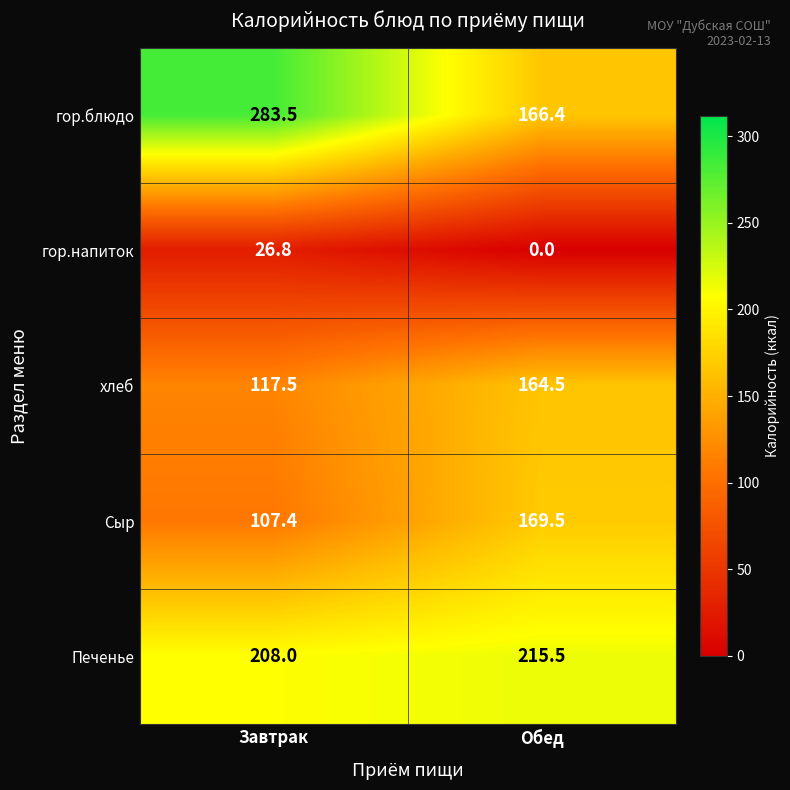

Which series has the largest range (max minus min)?

гор.блюдо